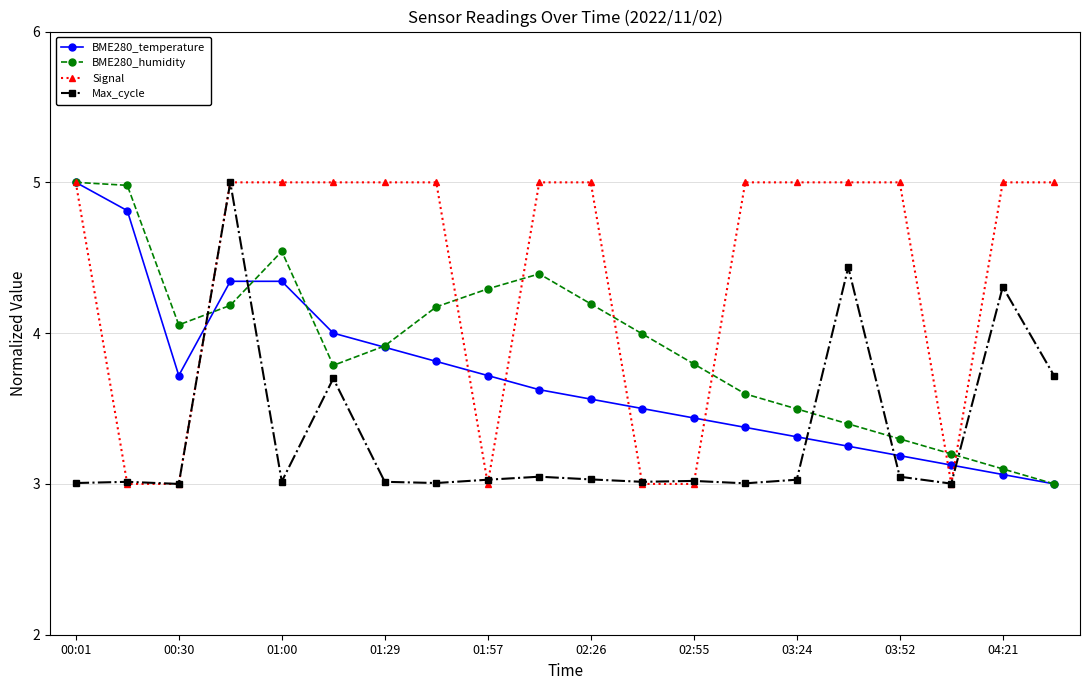

Rank the series by their average value, from lowest to highest.

Max_cycle, BME280_temperature, BME280_humidity, Signal